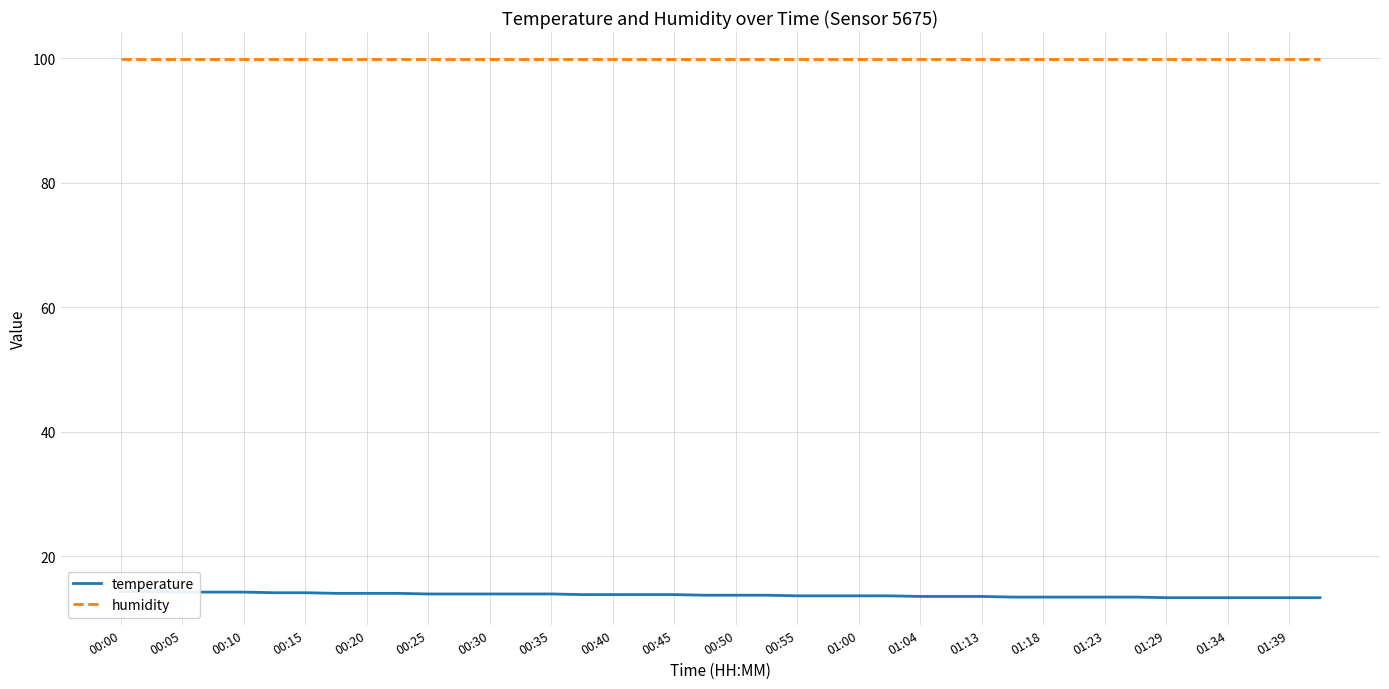

Reading left to right, transcribe all the data shown in this chart.

temperature: 14.3	14.3	14.2	14.2	14.2	14.1	14.1	14.0	14.0	14.0	13.9	13.9	13.9	13.9	13.9	13.8	13.8	13.8	13.8	13.7	13.7	13.7	13.6	13.6	13.6	13.6	13.5	13.5	13.5	13.4	13.4	13.4	13.4	13.4	13.3	13.3	13.3	13.3	13.3	13.3
humidity: 99.9	99.9	99.9	99.9	99.9	99.9	99.9	99.9	99.9	99.9	99.9	99.9	99.9	99.9	99.9	99.9	99.9	99.9	99.9	99.9	99.9	99.9	99.9	99.9	99.9	99.9	99.9	99.9	99.9	99.9	99.9	99.9	99.9	99.9	99.9	99.9	99.9	99.9	99.9	99.9